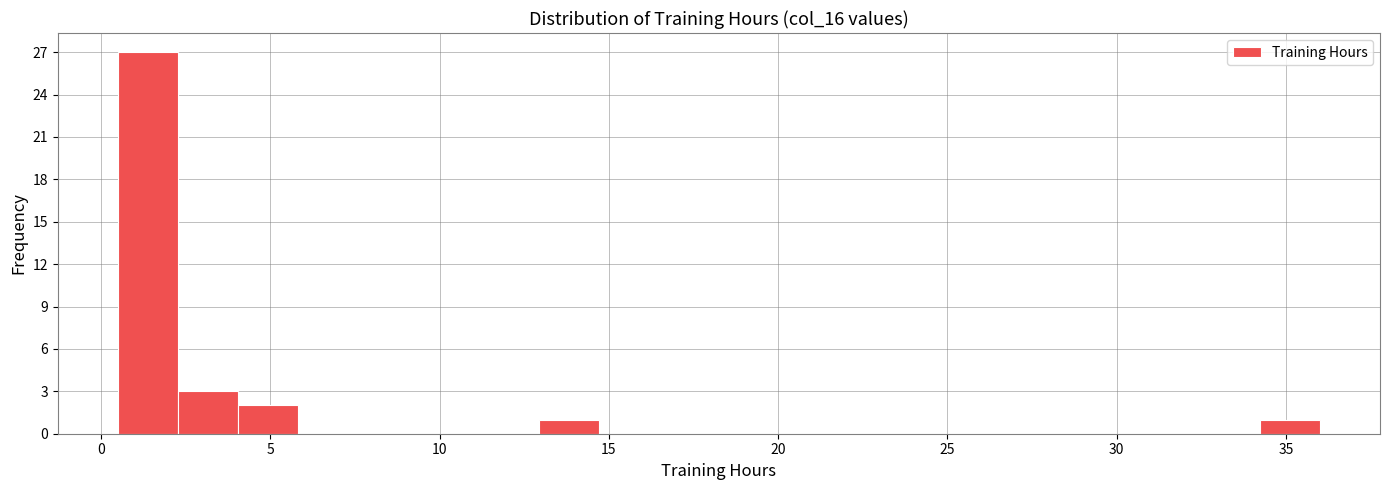

Around what value on the x-axis is the tallest bar? Give the approximate position of its centre, as read against the axis.

1.5